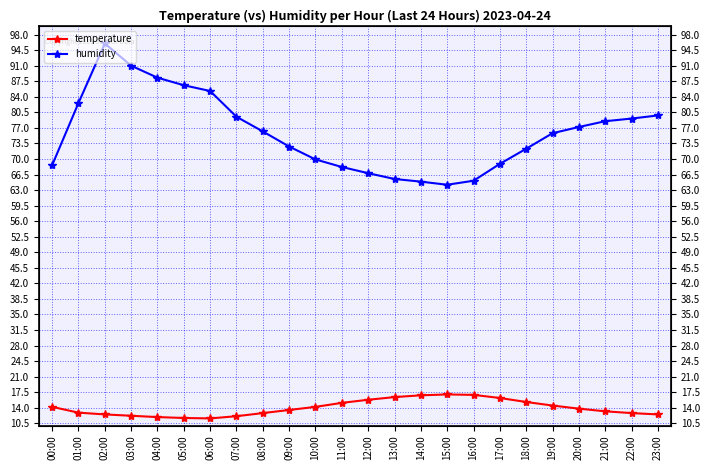

Reading right to left, extract all data points from this chart.

temperature: 12.5	12.8	13.2	13.8	14.5	15.3	16.2	16.9	17.0	16.8	16.4	15.8	15.1	14.2	13.5	12.8	12.1	11.6	11.7	11.9	12.2	12.5	12.9	14.2
humidity: 79.8	79.1	78.5	77.2	75.8	72.3	68.9	65.1	64.2	64.9	65.5	66.8	68.2	69.9	72.8	76.2	79.5	85.3	86.6	88.3	91.0	96.0	82.6	68.6